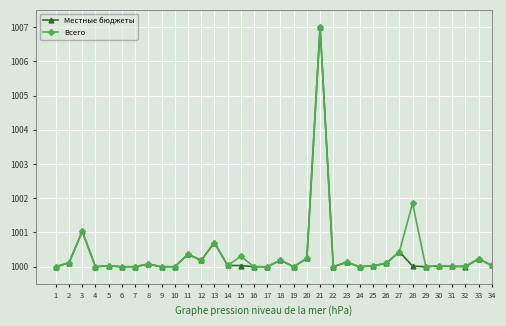

True or false: Местные бюджеты has more than 1 interior local peaks.

True